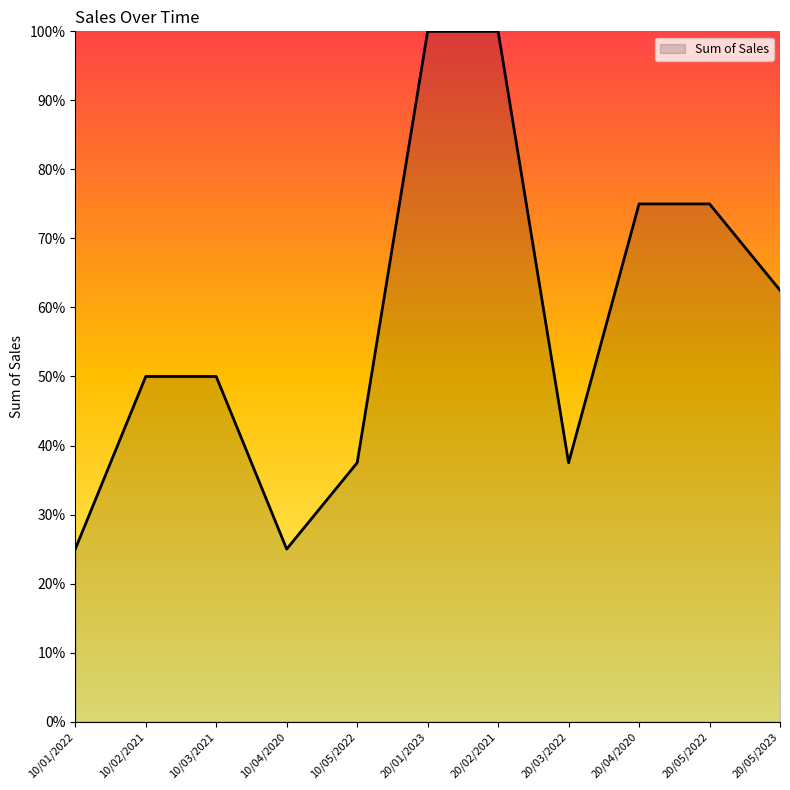

What is the difference between the values at 20/02/2021 and 20/04/2020?

25.0